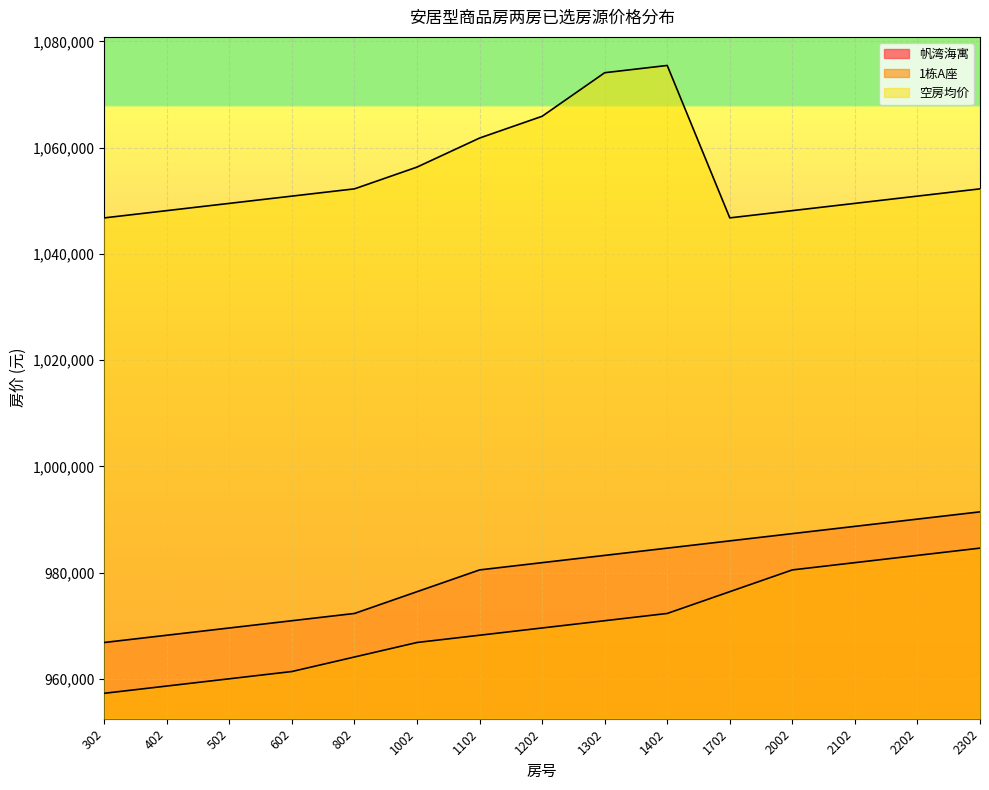

Is it true that 1栋A座 equals 1341093 at 802?

False